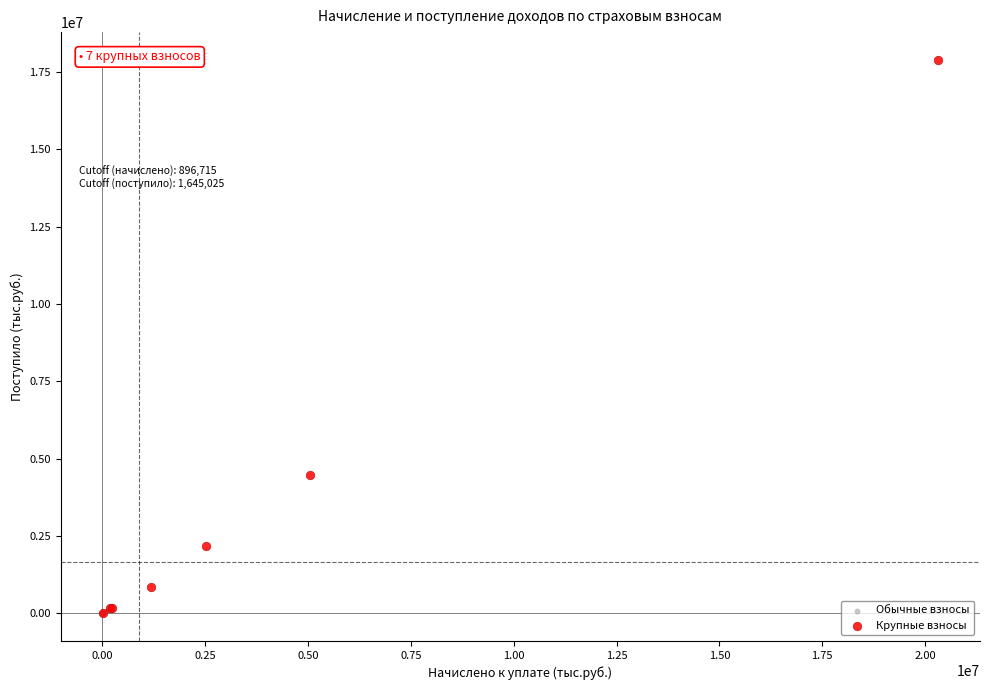

Which series reaches the maximum Y coordinate?

Крупные взносы